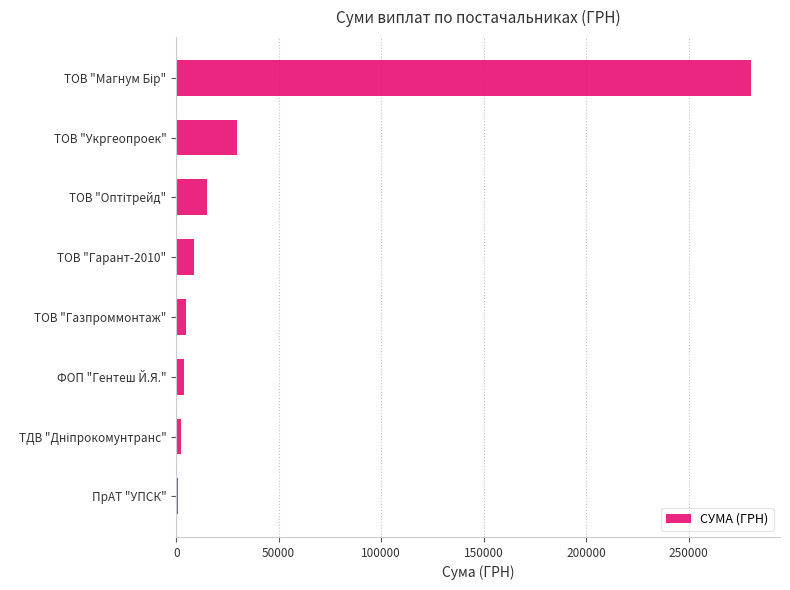

True or false: the data shows 29898.2 at ТОВ "Укргеопроек".

True